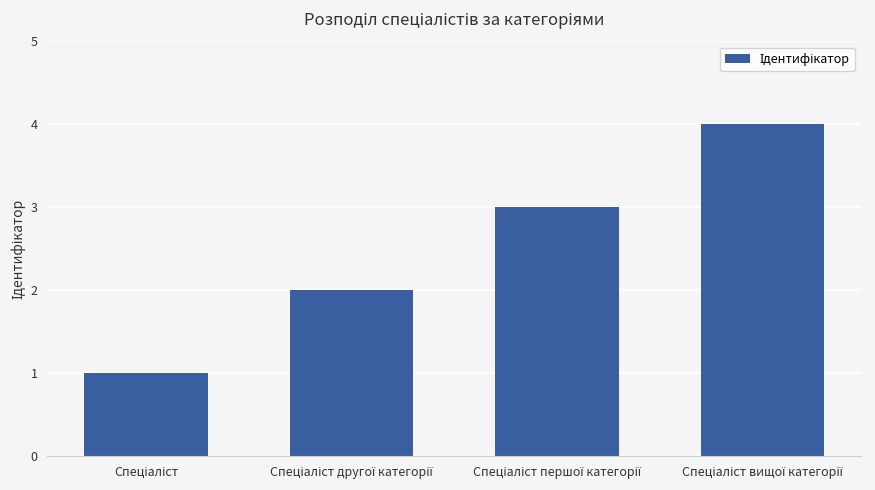

Count the values in the range 2 to 4.

3